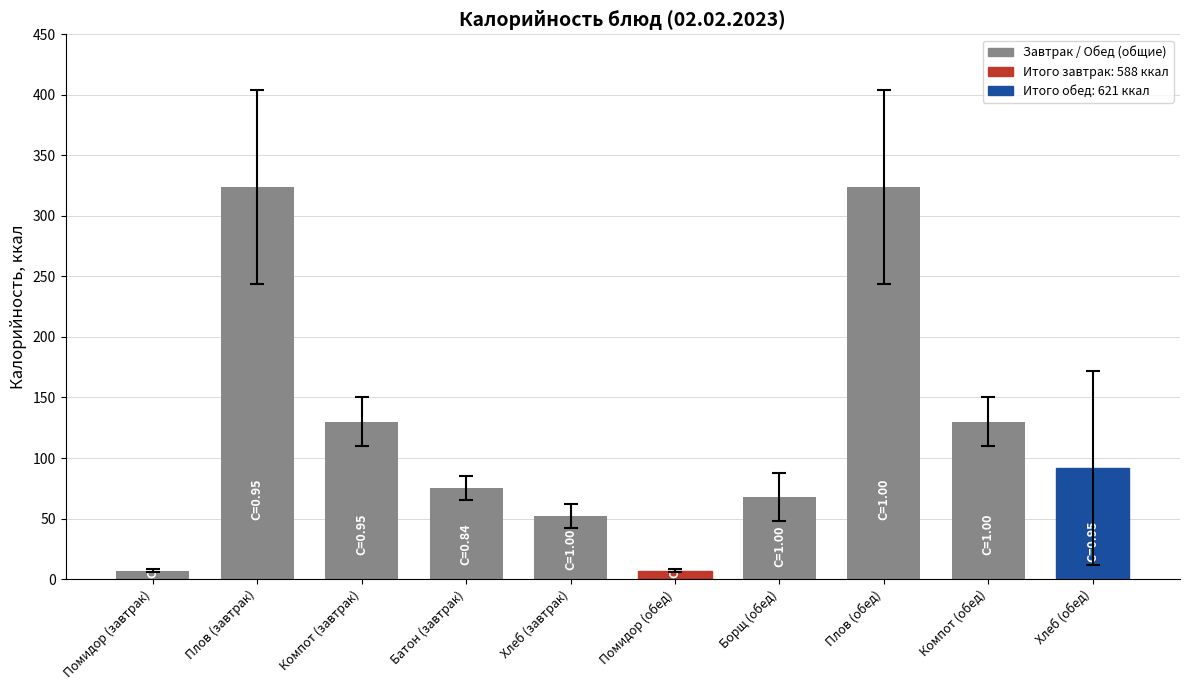

What is the average value?

121